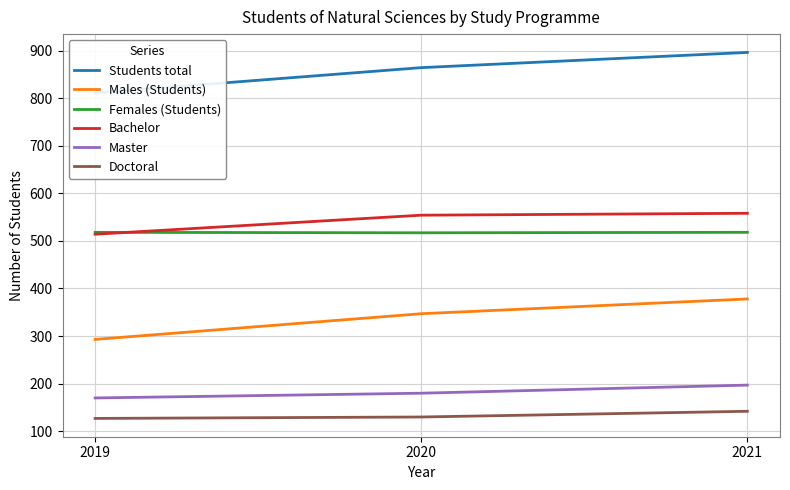

At 2021, list the series in order from largest to smallest.

Students total, Bachelor, Females (Students), Males (Students), Master, Doctoral